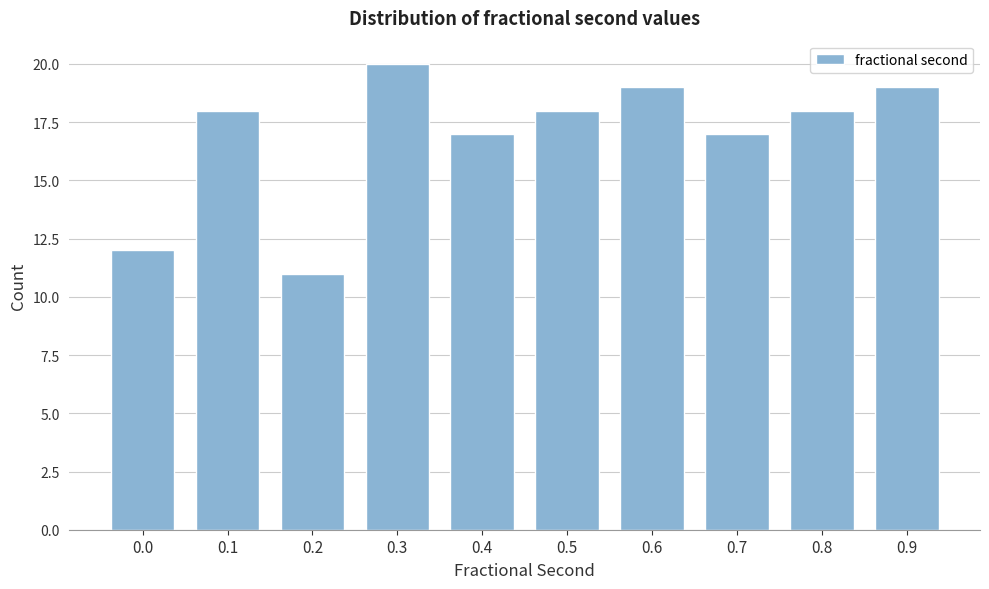

Reading right to left, what are all the values shown in this chart?

0.9=19	0.8=18	0.7=17	0.6=19	0.5=18	0.4=17	0.3=20	0.2=11	0.1=18	0.0=12